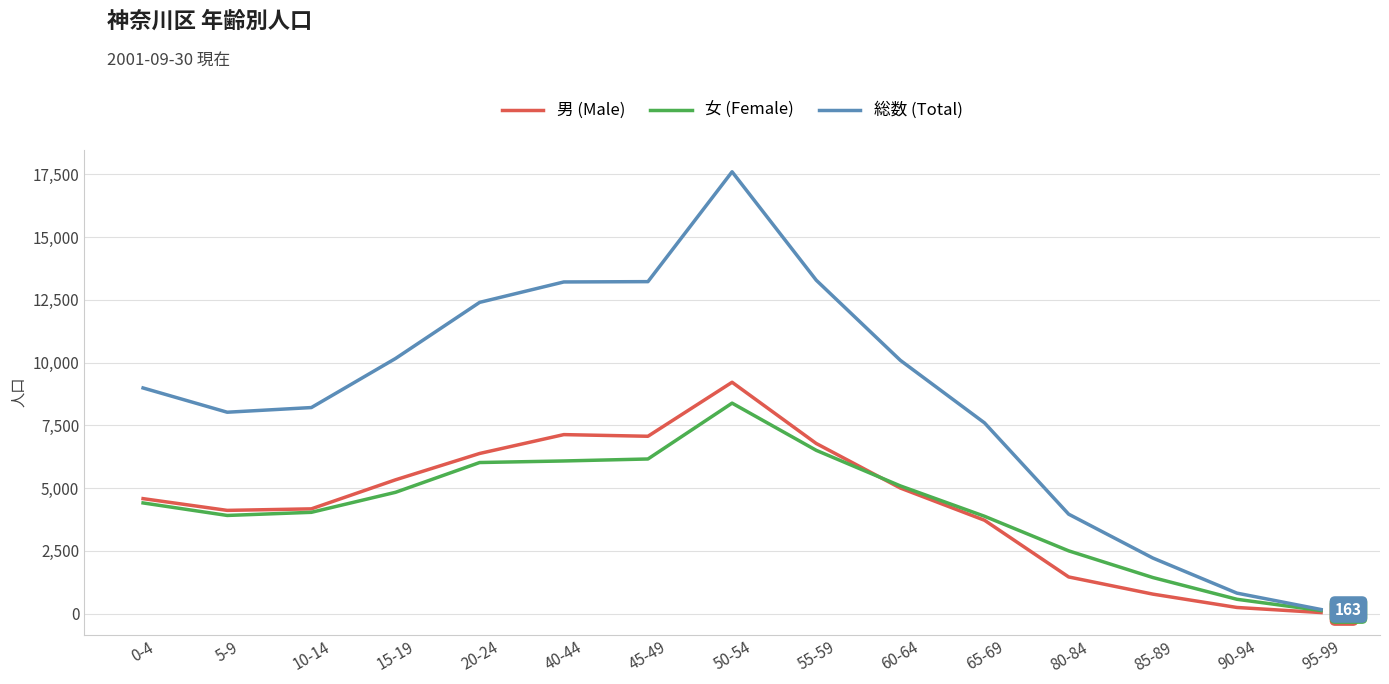

What is the highest value of the 総数 (Total) series?

17604